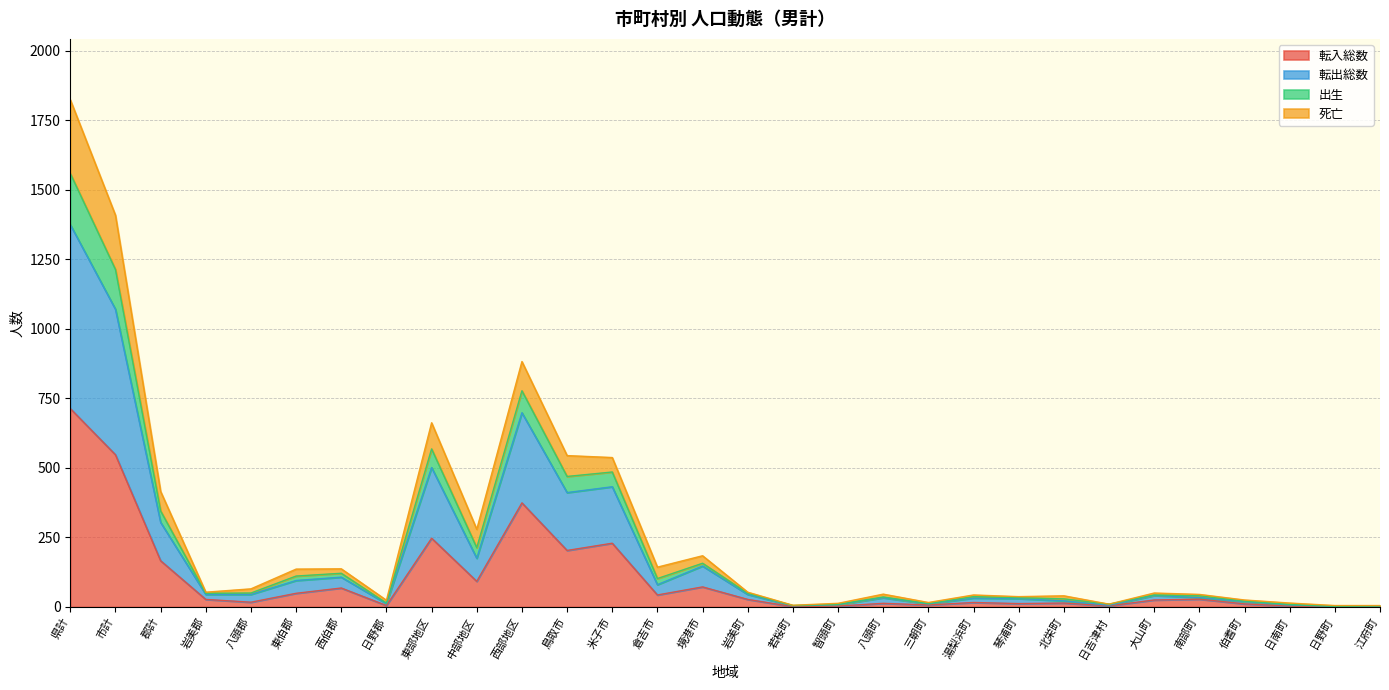

At which category is the sum across all series the highest?

県計